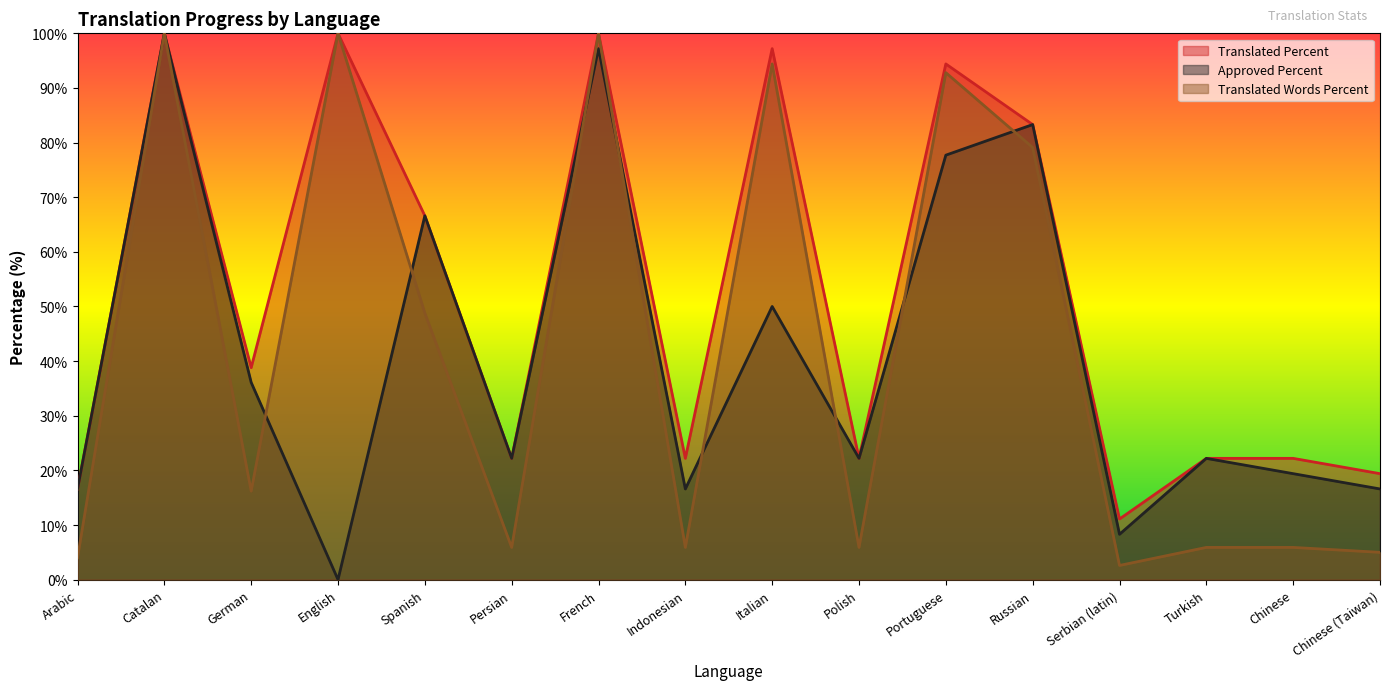

Reading right to left, what are all the values shown in this chart?

translated_percent: 19.4	22.2	22.2	11.1	83.3	94.4	22.2	97.2	22.2	100.0	22.2	66.6	100.0	38.8	100.0	16.6
approved_percent: 16.6	19.4	22.2	8.3	83.3	77.7	22.2	50.0	16.6	97.2	22.2	66.6	0.0	36.1	100.0	16.6
translated_words_percent: 5.0	5.9	5.9	2.6	79.1	92.8	5.9	94.4	5.9	100.0	5.9	48.8	100.0	16.2	100.0	4.0